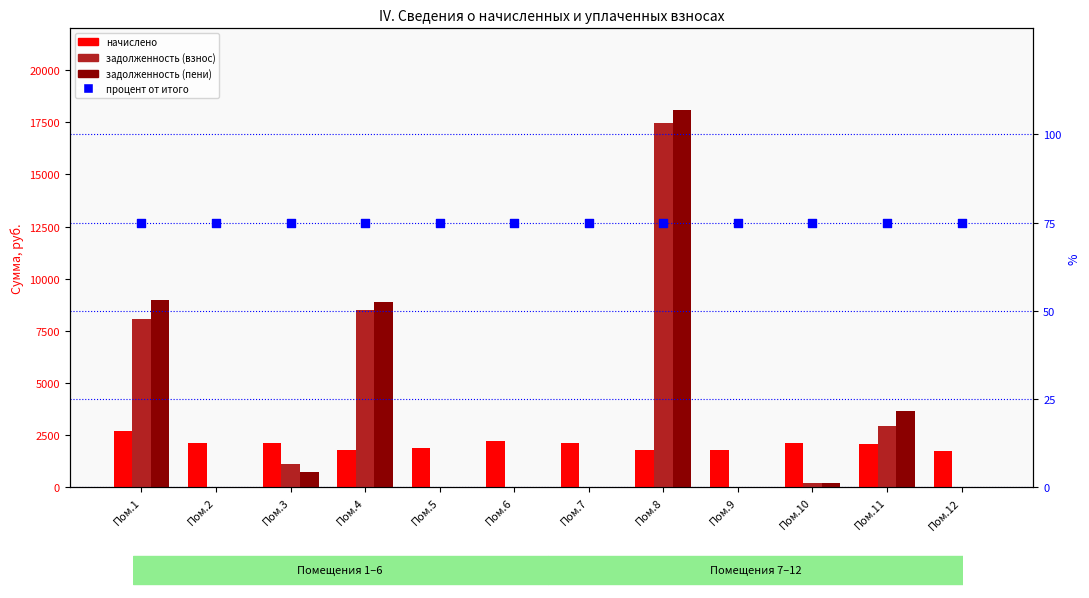

Which series has the largest Y range (max minus min)?

задолженность (пени)